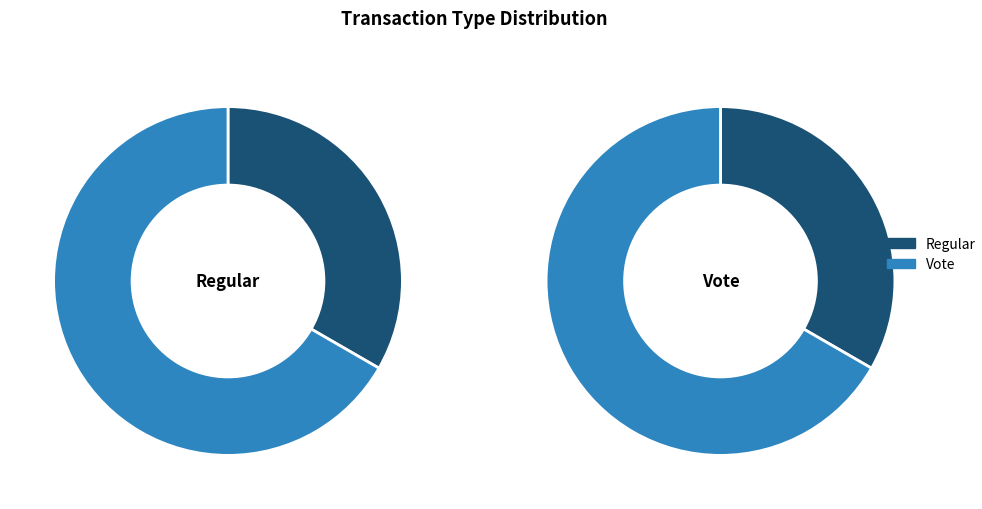

Combined, what portion of the pie is Regular and Vote?

100.0%